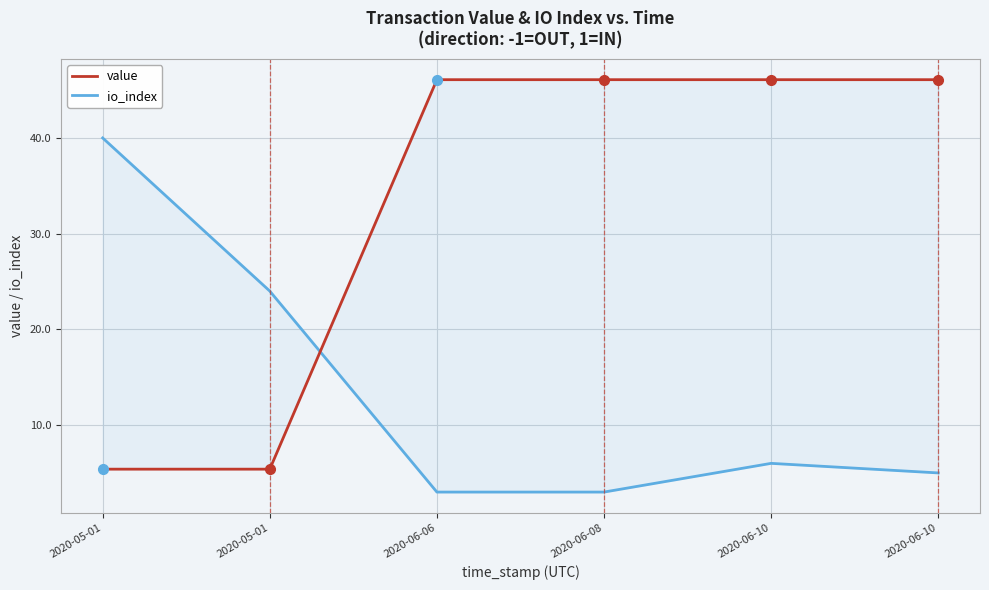

Where do value and io_index first cross each other?

2020-05-01 and 2020-06-06